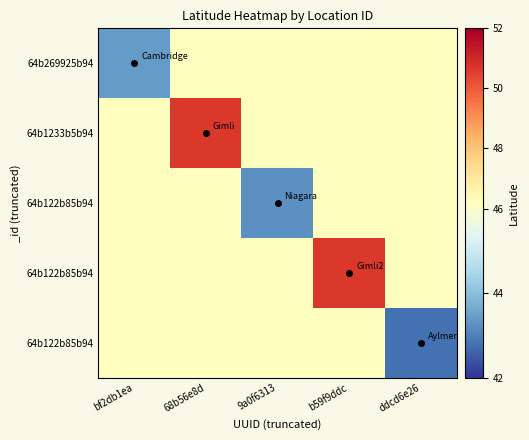

What is the spread (max minus min) of values at ddcd6e26?

3.4